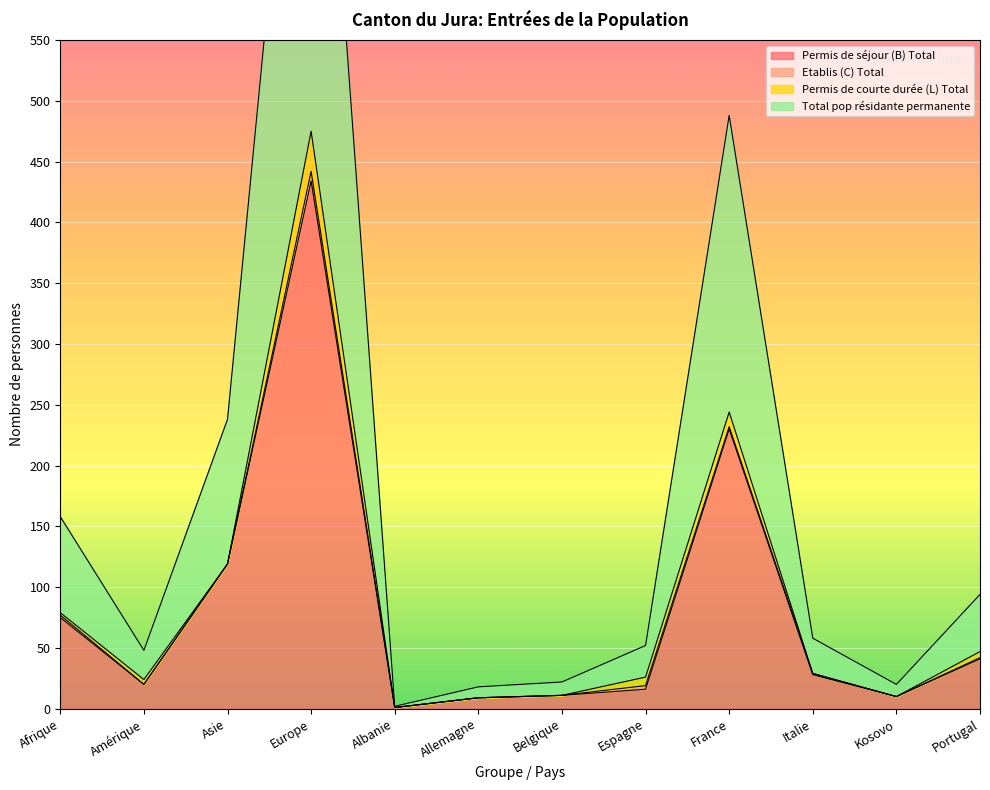

The Permis de séjour (B) Total series shows 27 at Amérique. True or false?

False